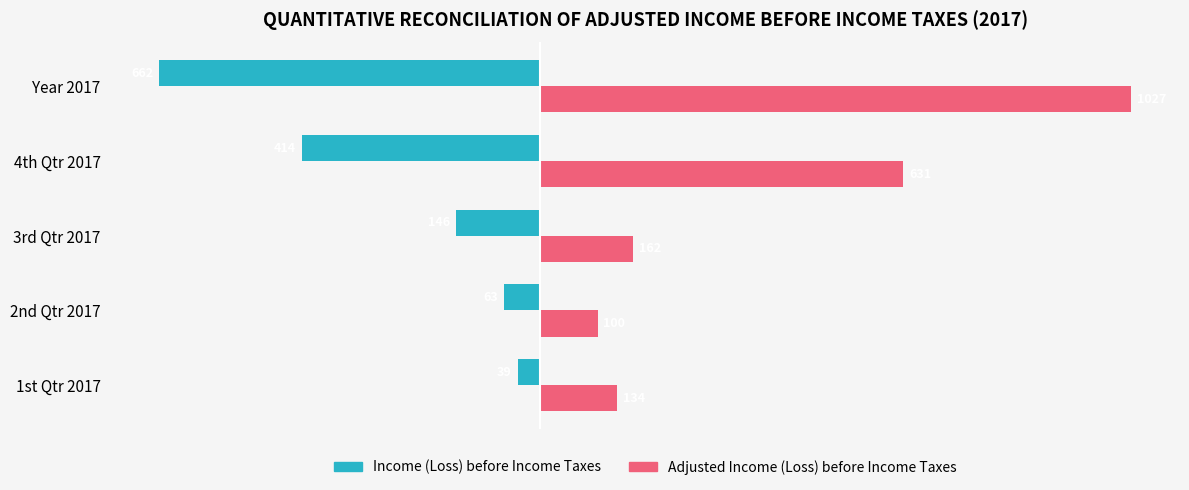

Which series has the largest total across all categories?

Adjusted Income (Loss) before Income Taxes